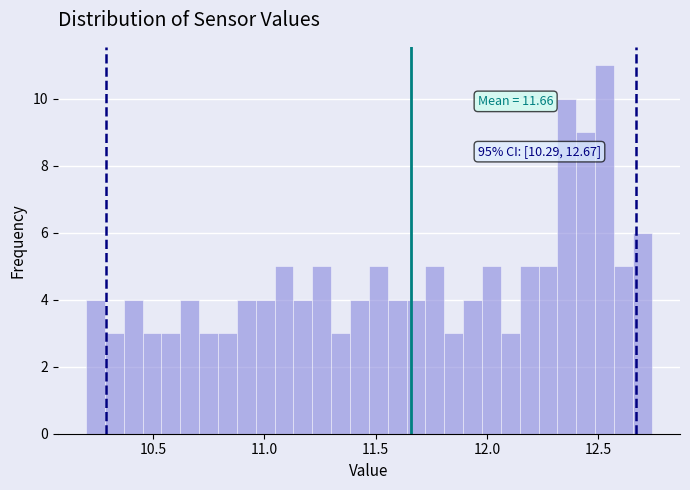

Around what value on the x-axis is the tallest bar? Give the approximate position of its centre, as read against the axis.

12.55